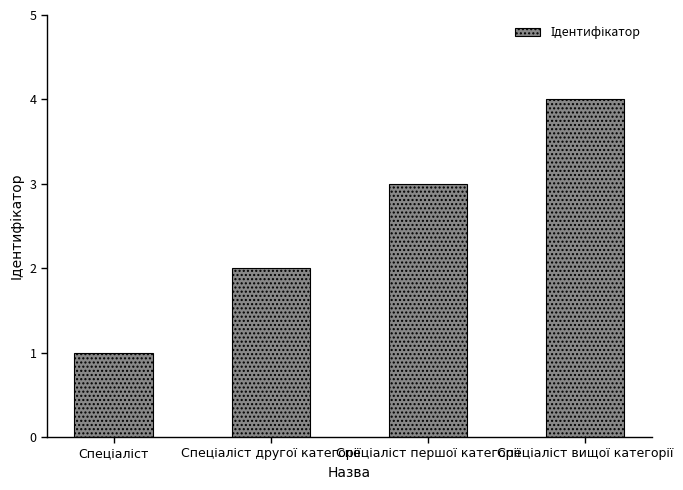

Count the values in the range 2 to 4.

3